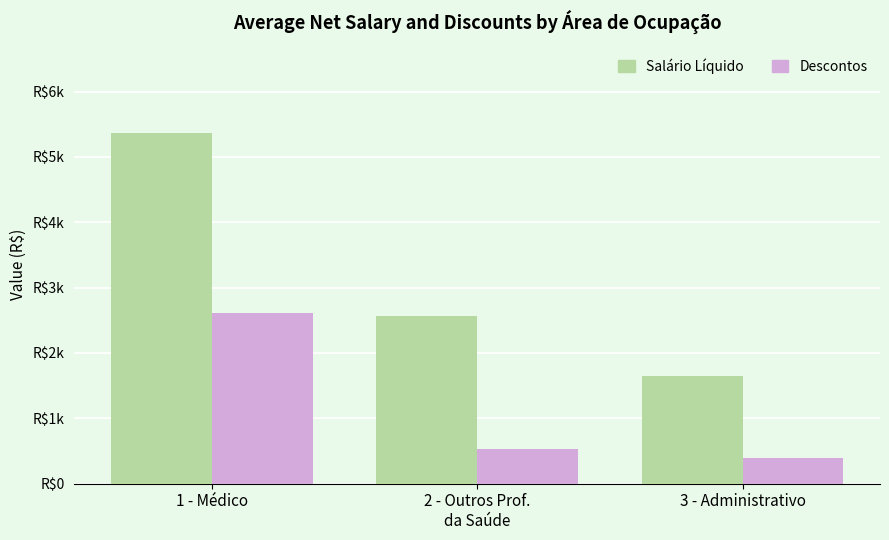

Are the bars grouped side by side (vs. stacked)?

Yes